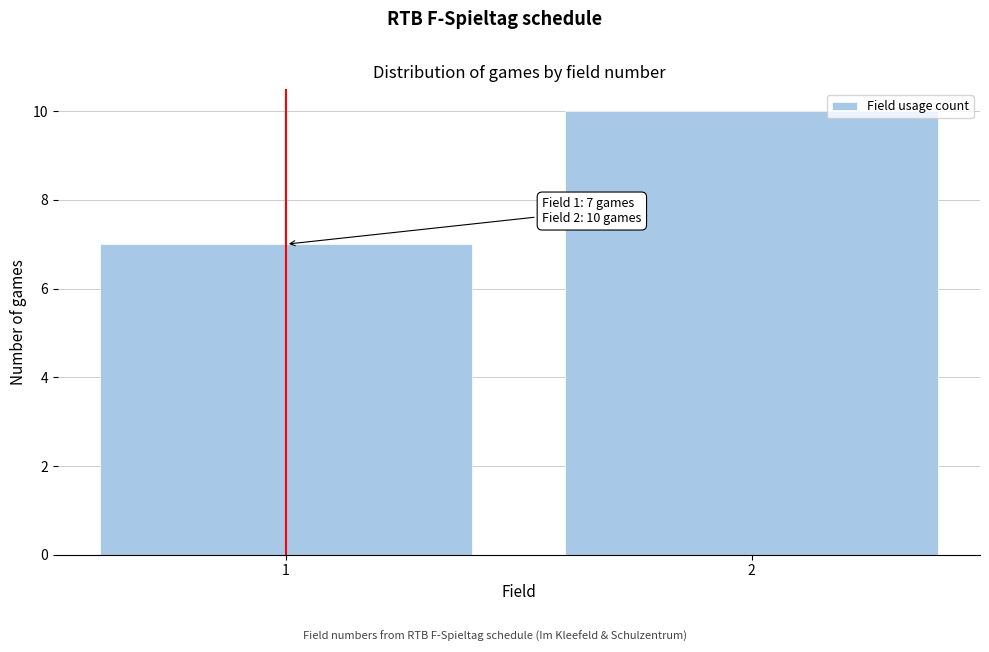

Reading left to right, list all the values displayed in this chart.

7	10